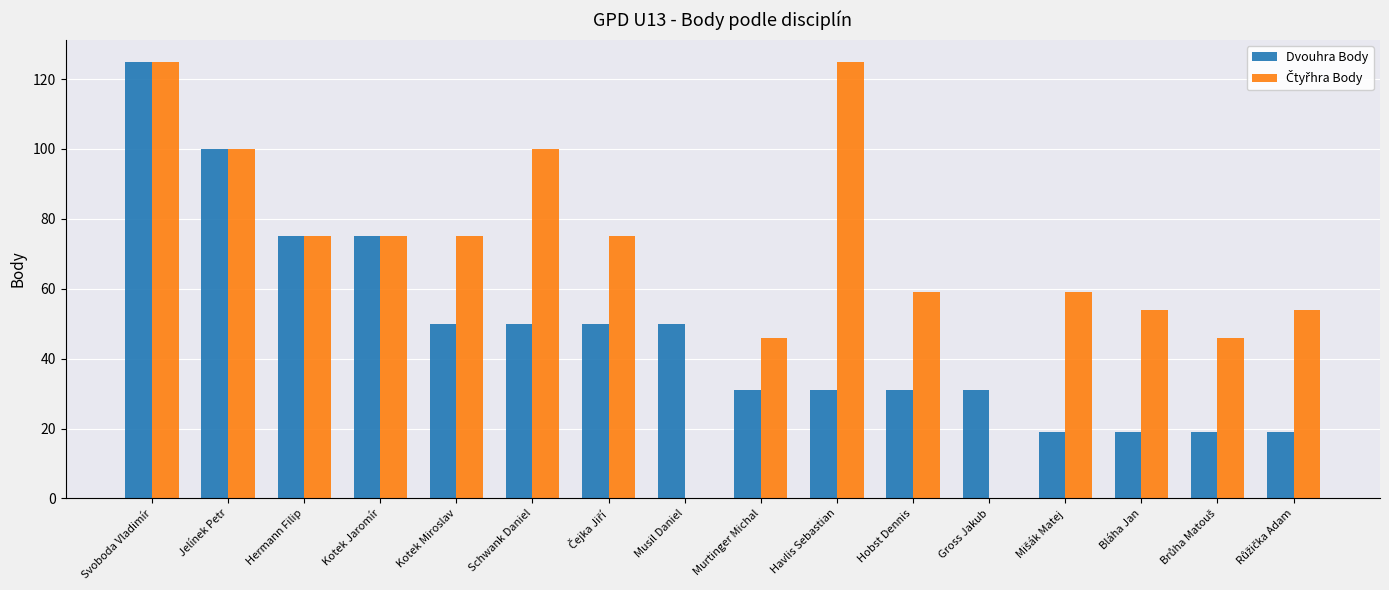

Is it true that Dvouhra Body equals 83 at Schwank Daniel?

False